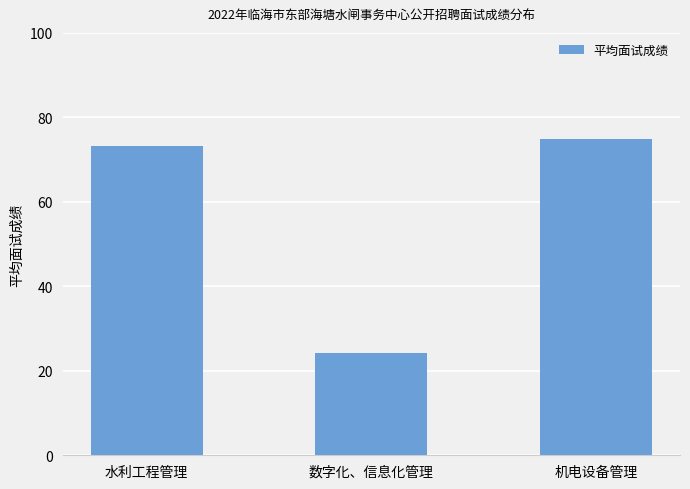

Which has a higher value, 机电设备管理 or 数字化、信息化管理?

机电设备管理